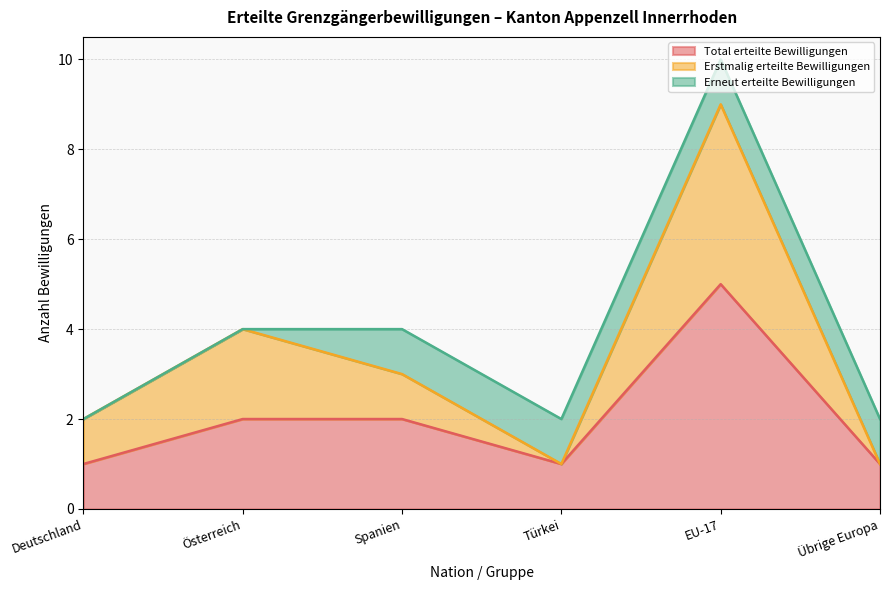

What is the value of the Total erteilte Bewilligungen point at the 3rd from the left?

2